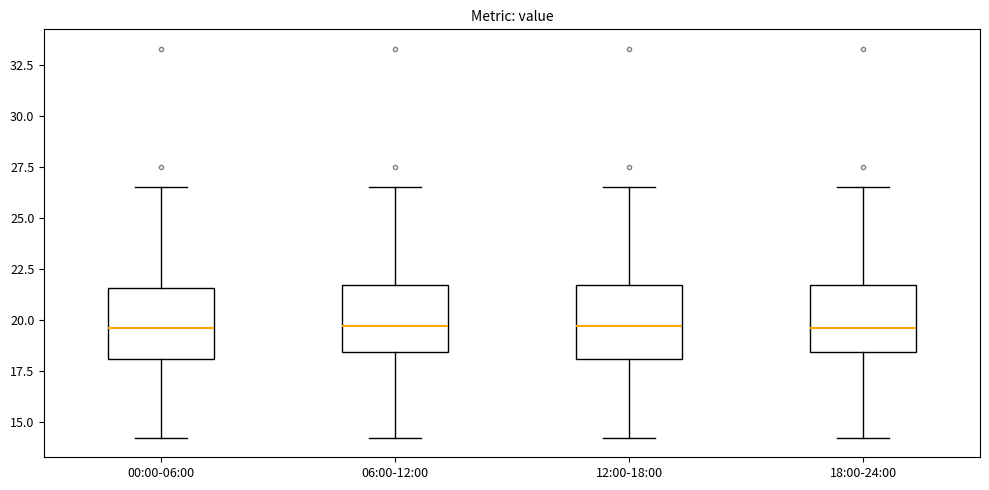

Reading left to right, read every box against the y-axis: the position of its median line, the range the box covers, and the ends of its whiskers. The values are not printed on the chart, so give them approximately, as read against the axis.

00:00-06:00: median 19.5, box 18.0 to 21.5, whiskers 14.0 to 26.5
06:00-12:00: median 19.5, box 18.5 to 21.5, whiskers 14.0 to 26.5
12:00-18:00: median 19.5, box 18.0 to 21.5, whiskers 14.0 to 26.5
18:00-24:00: median 19.5, box 18.5 to 21.5, whiskers 14.0 to 26.5